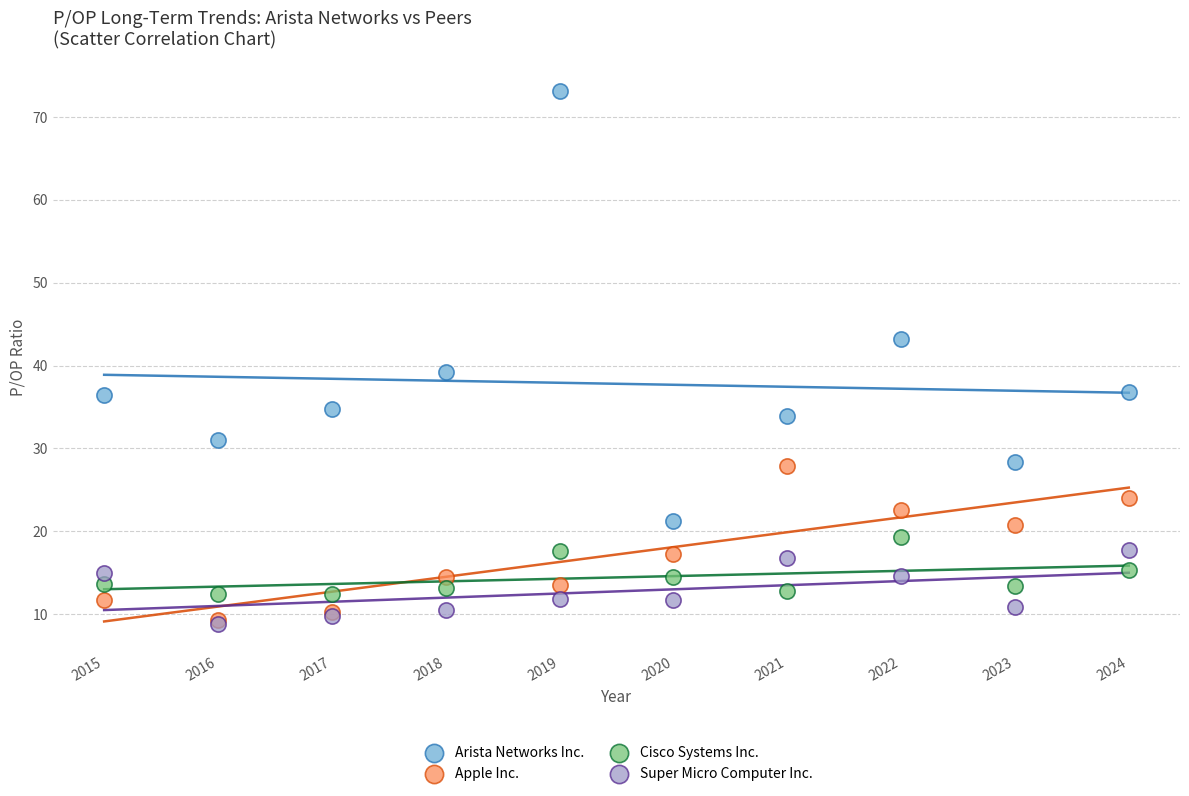

Across all series, what Y value is closest to 40?

39.2